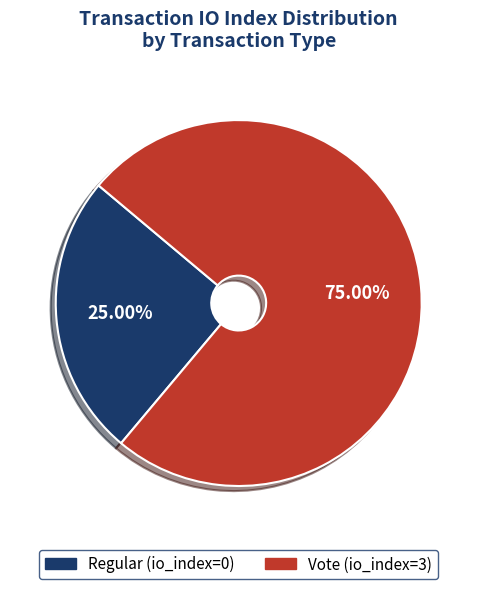

Does Regular represent more than half of the total?

No